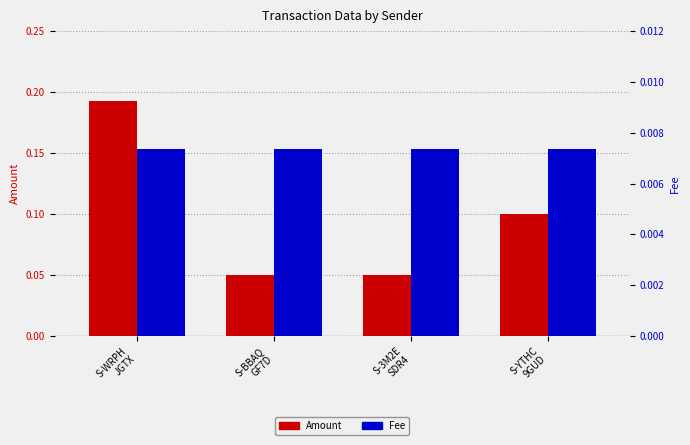

Reading left to right, transcribe all the data shown in this chart.

Amount: 0.2	0.1	0.1	0.1
Fee: 0.0	0.0	0.0	0.0